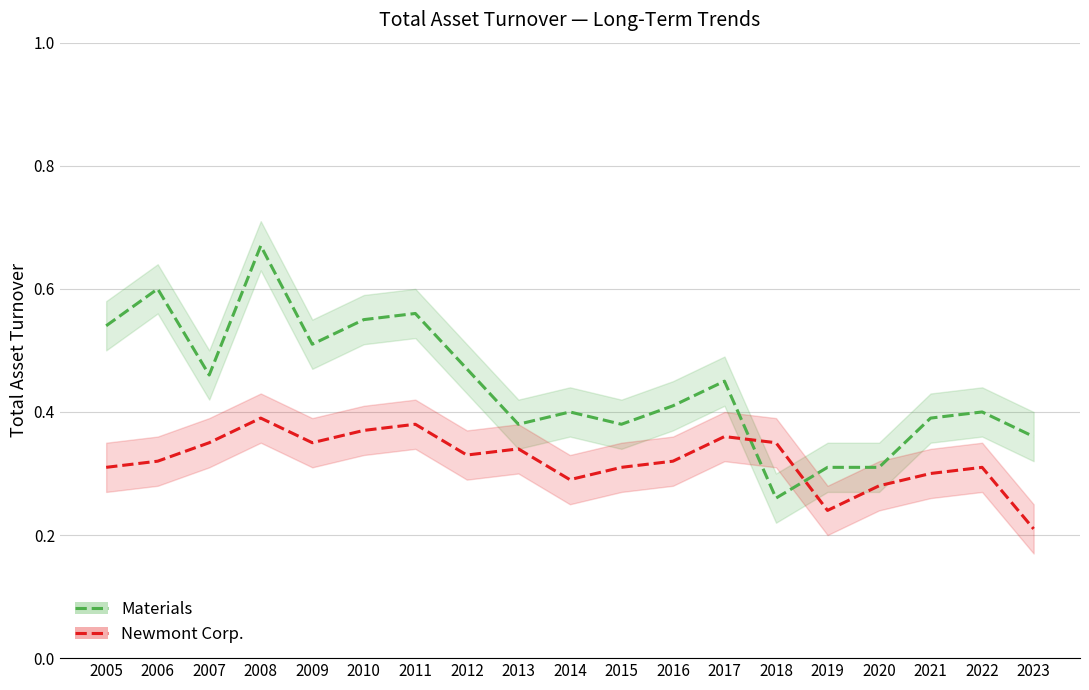

True or false: Materials has more than 2 interior local peaks.

True